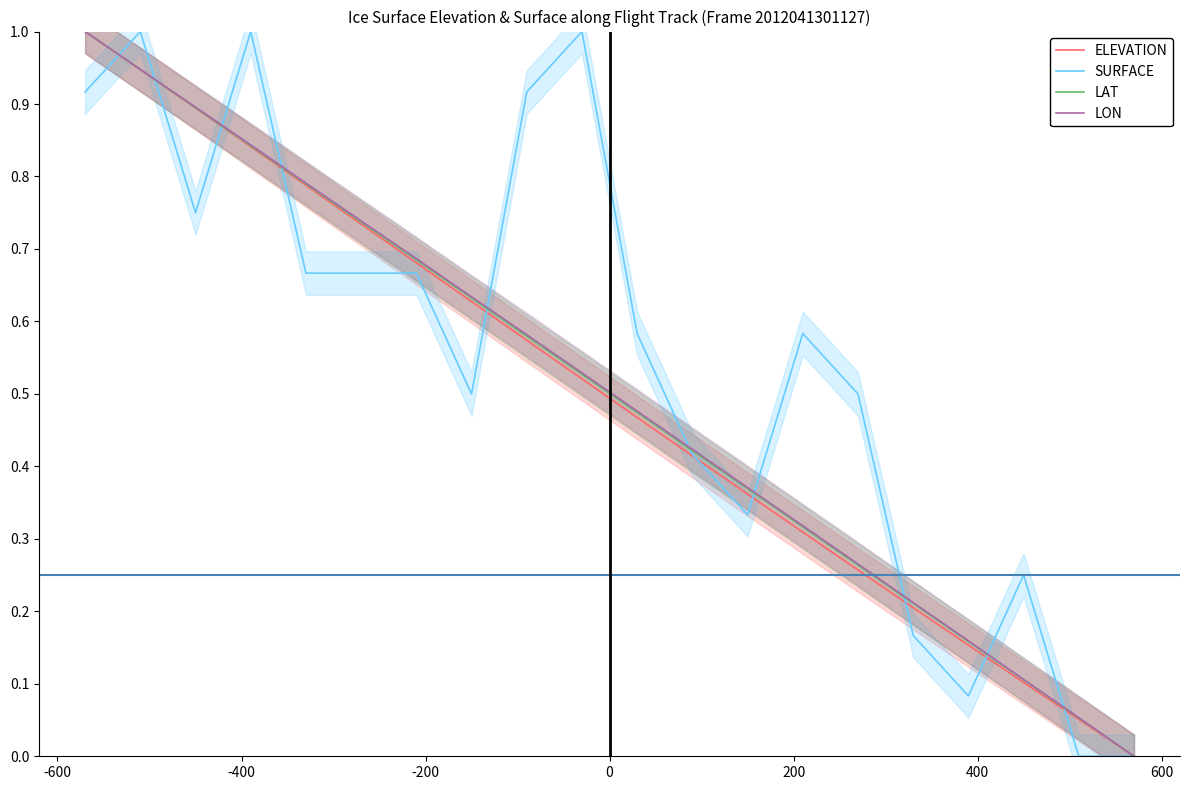

True or false: LON and SURFACE cross at least once.

True